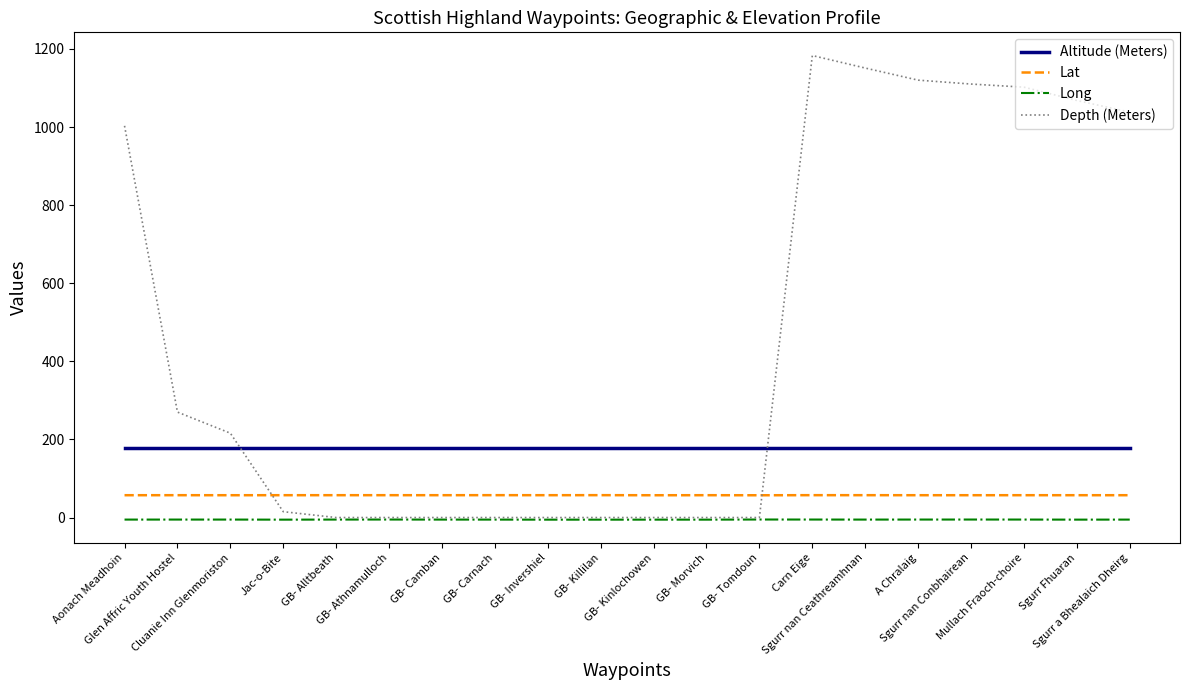

Rank the series by their maximum value, from lowest to highest.

Long, Lat, Altitude (Meters), Depth (Meters)